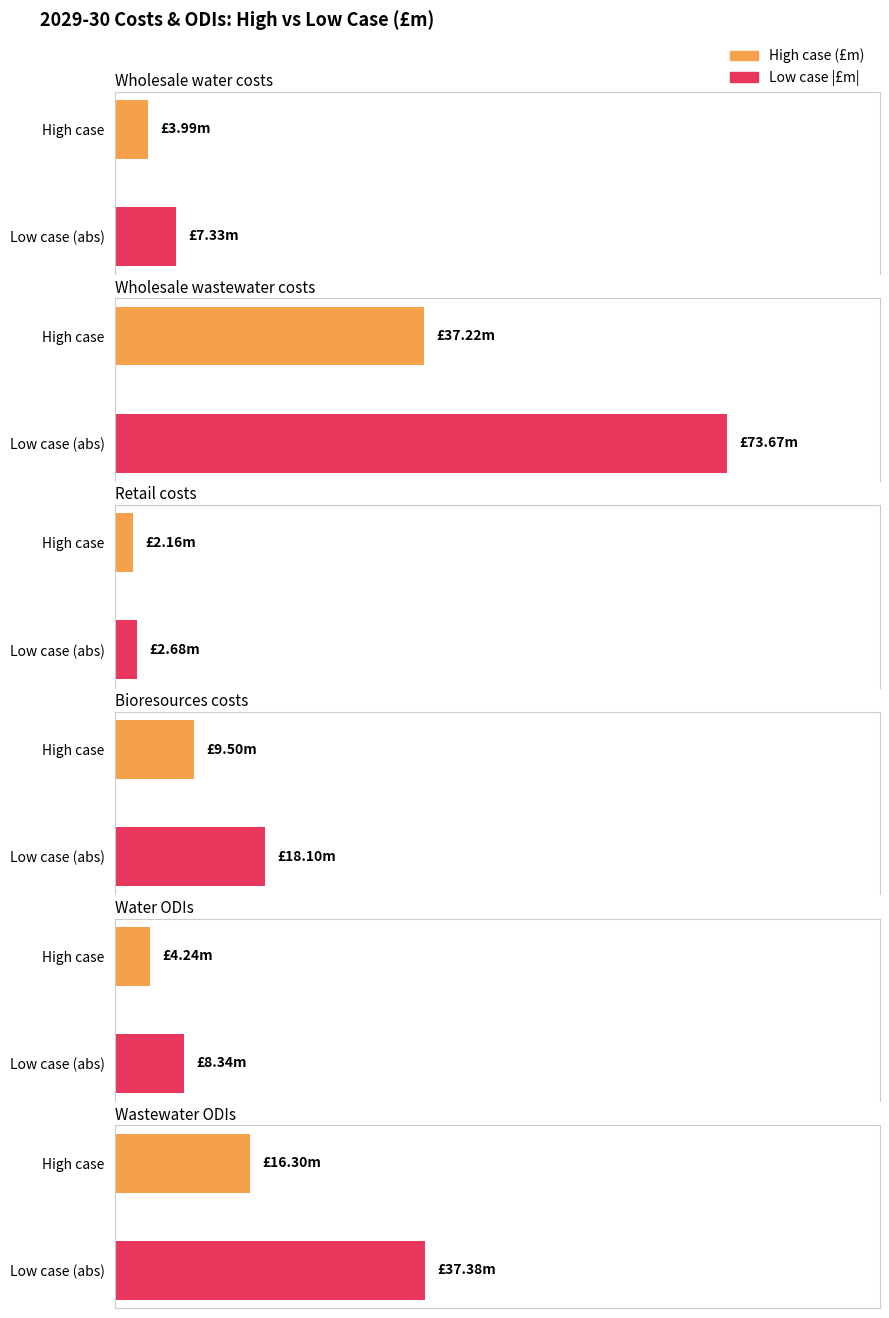

How many bars are there in total?

12